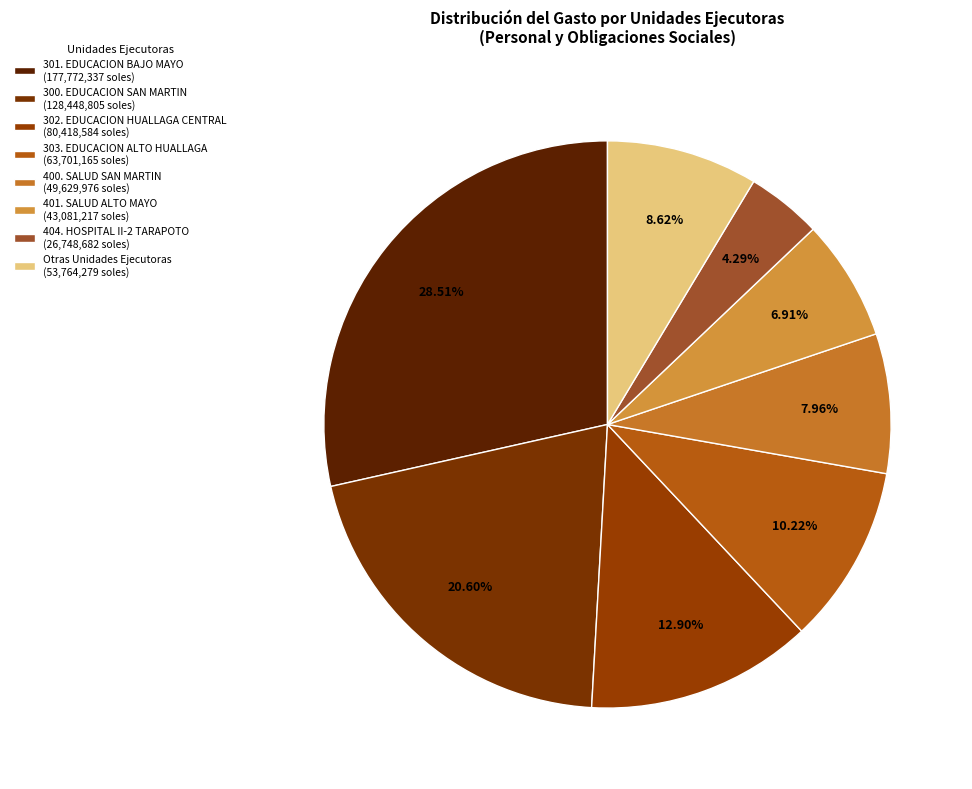

Count the number of slices in the pie.

8